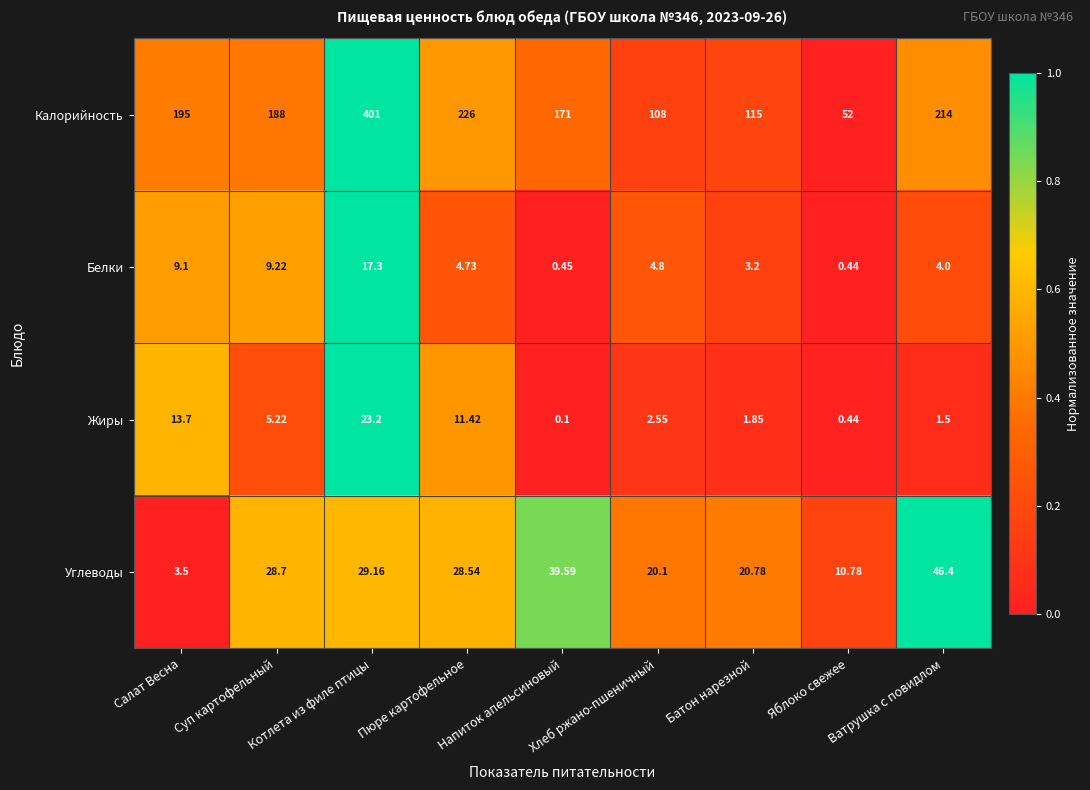

What is the difference between the highest and lowest values at Котлета из филе птицы?

383.7